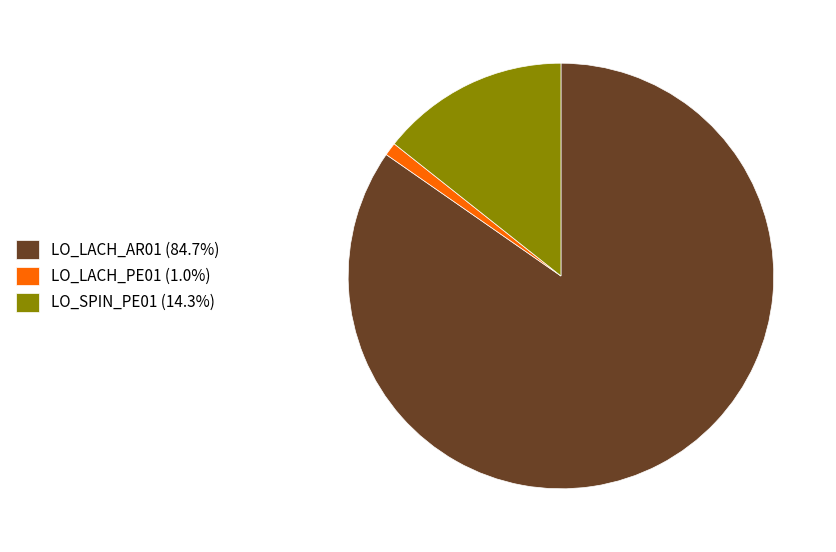

What is the ratio of the value at LO_LACH_AR01 (84.7%) to the value at LO_LACH_PE01 (1.0%)?

84.7